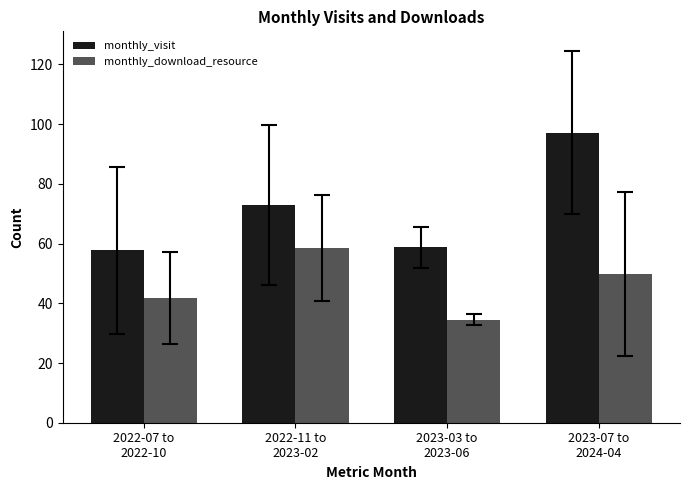

Reading left to right, extract all data points from this chart.

monthly_visit: 57.8	73.0	58.8	97.1
monthly_download_resource: 41.8	58.5	34.5	49.9